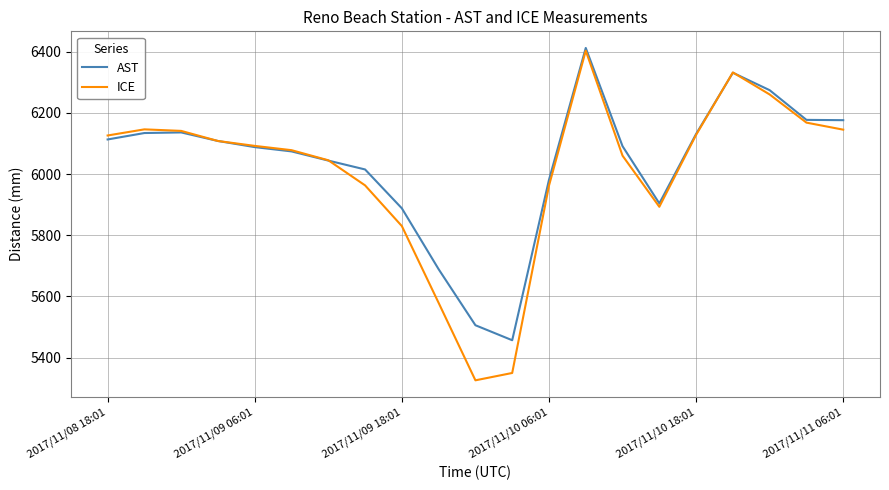

What are all the series names shown in the legend?

AST, ICE